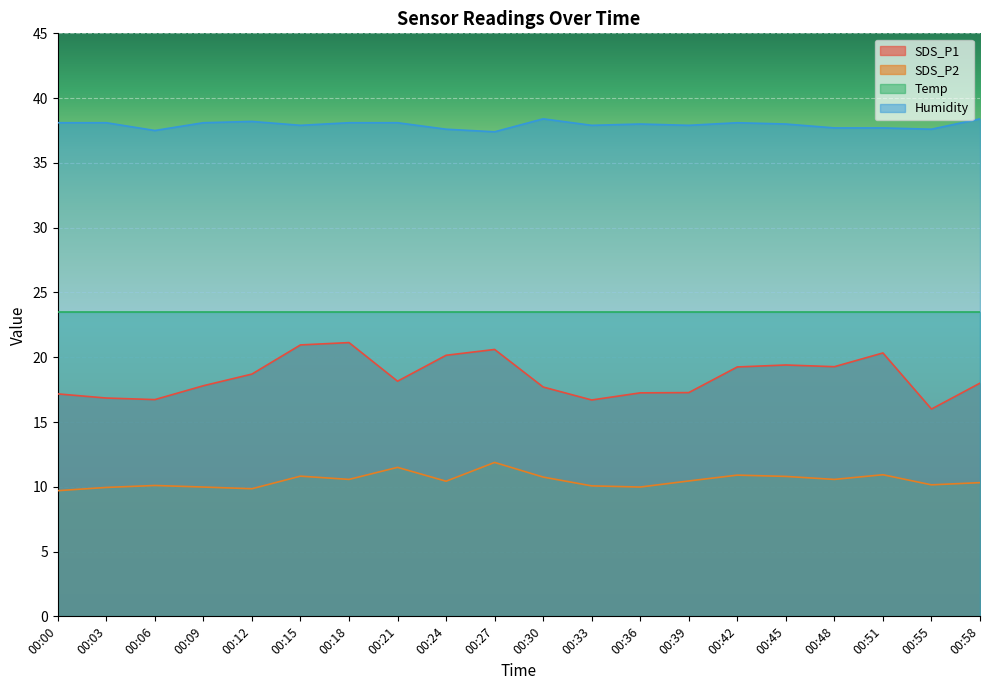

At which category is the sum across all series the highest?

00:27